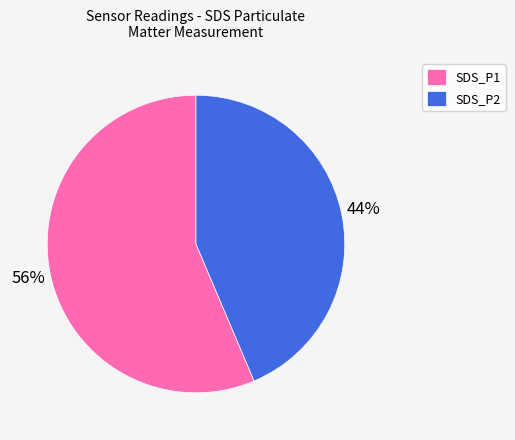

Which category has the smallest portion of the pie?

SDS_P2